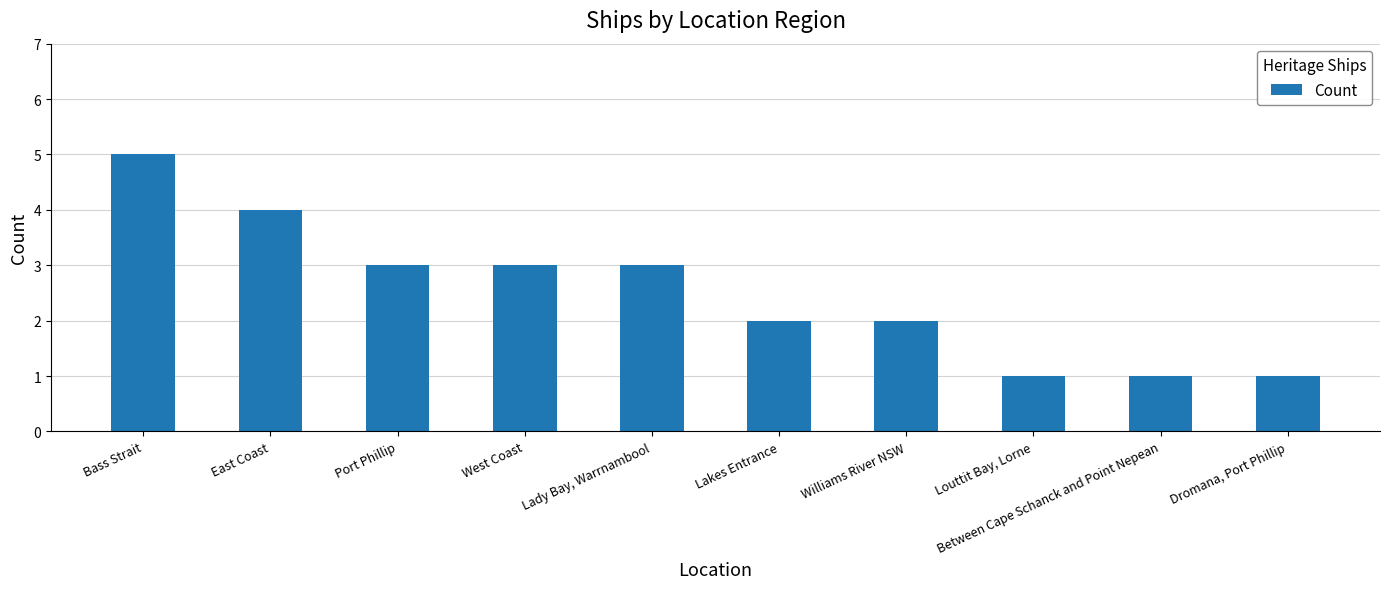

What is the difference between the maximum and second lowest values?

4